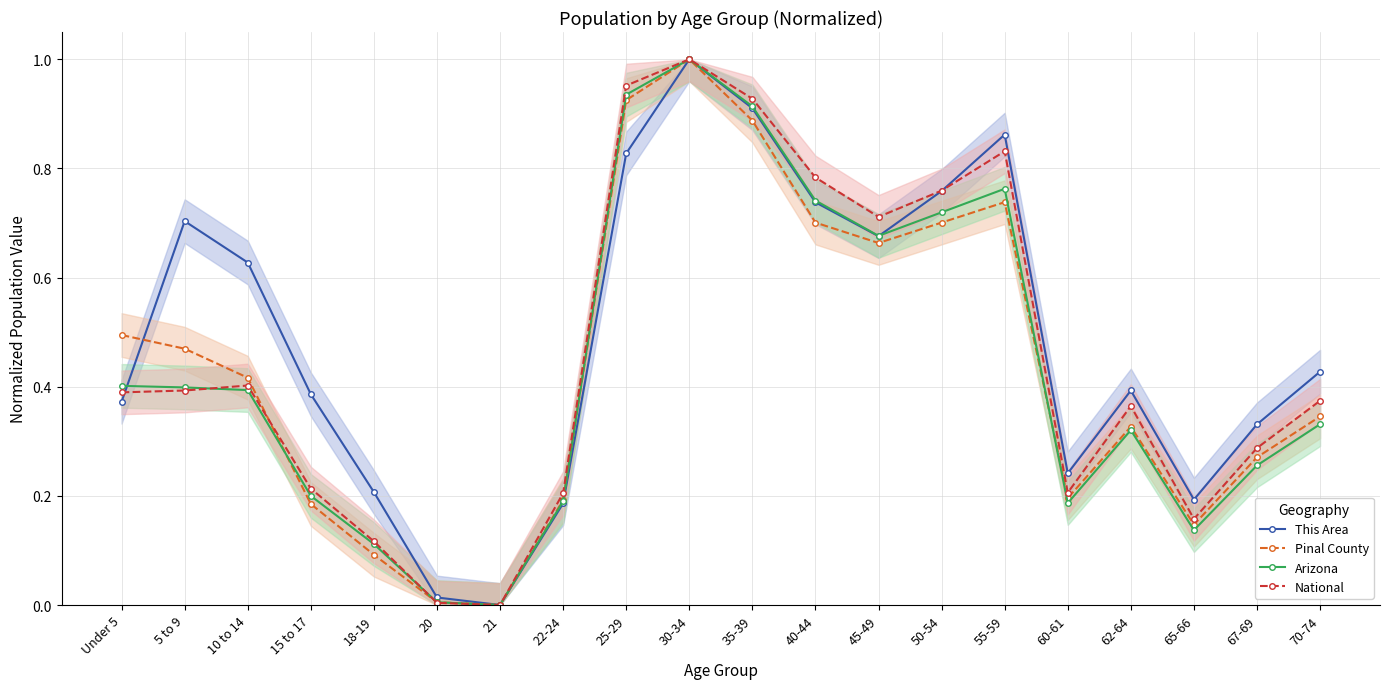

Which series changed the most between 10 to 14 and 45-49?

National